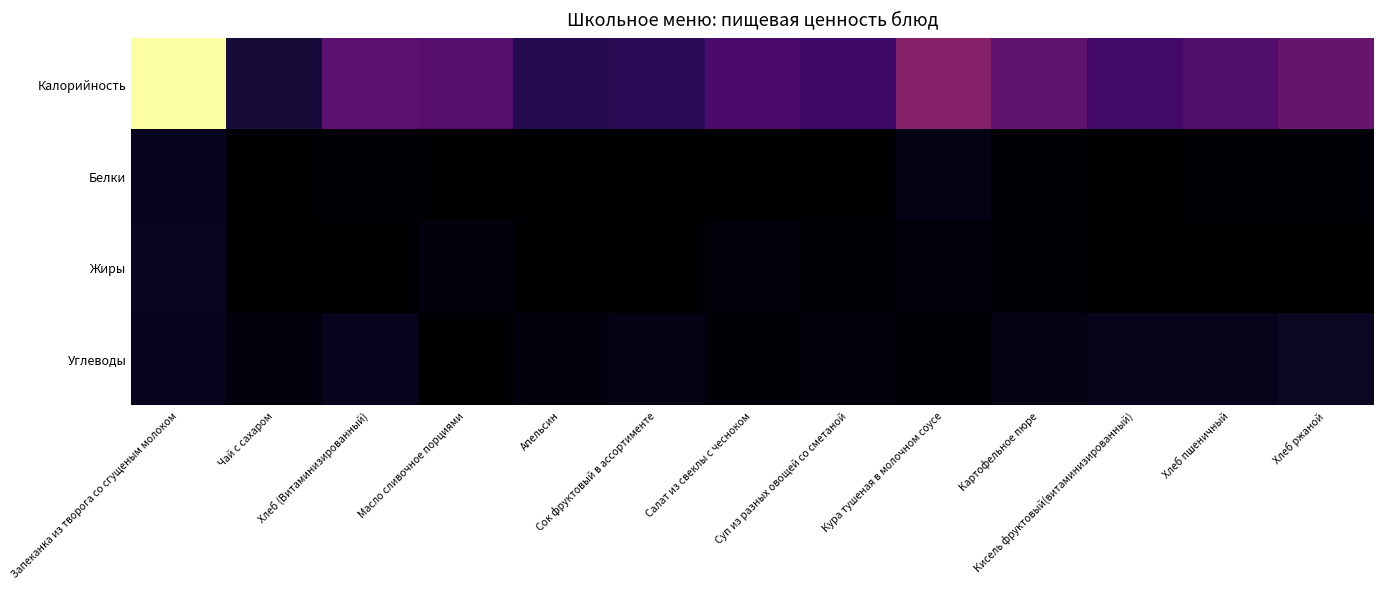

How many categories are shown in the chart?

13